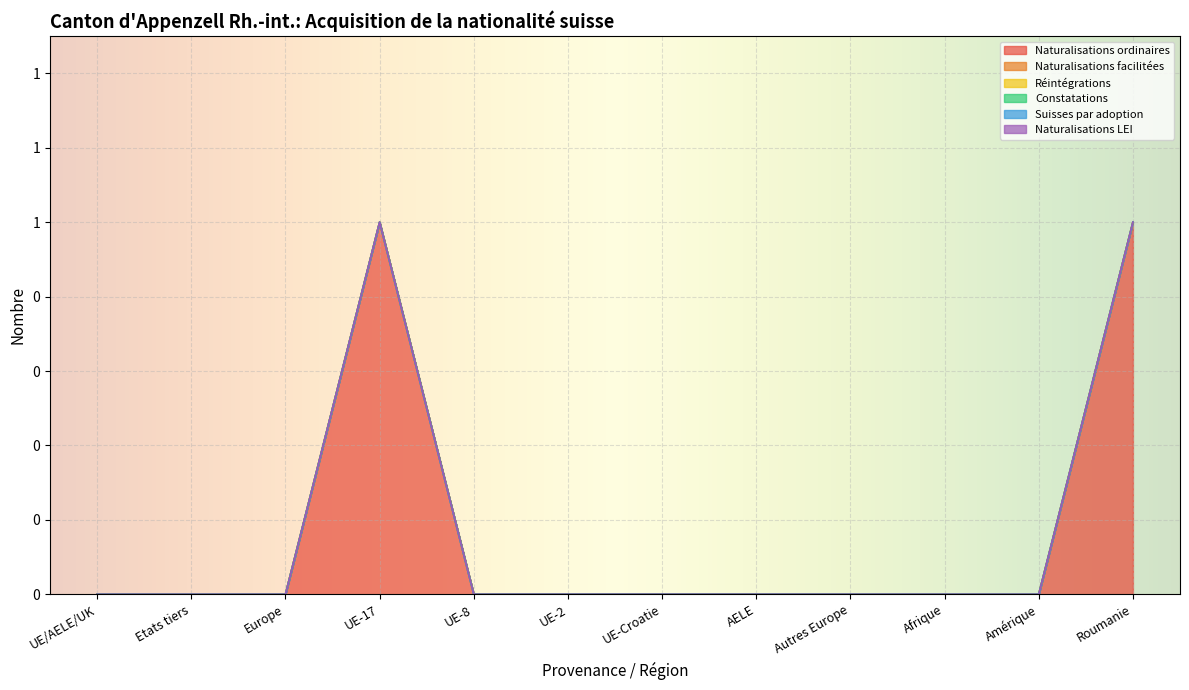

Which series has the widest spread of values?

Naturalisations ordinaires